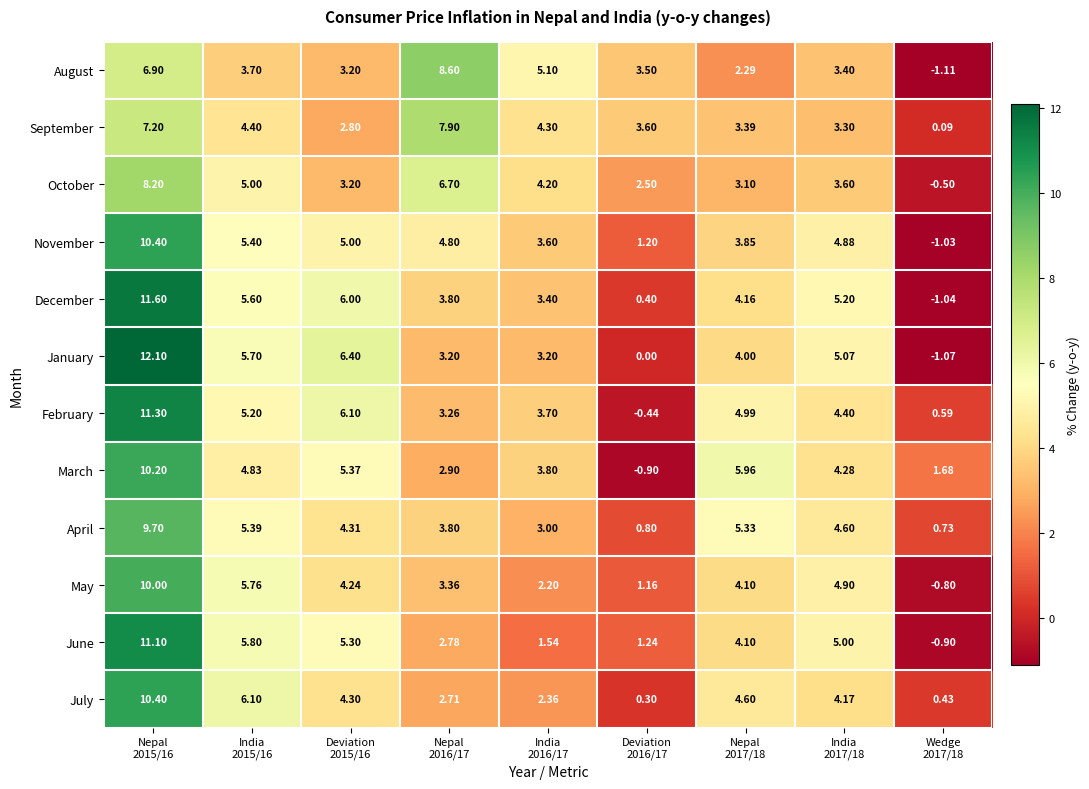

Which series changed the most between India
2016/17 and India
2017/18?

June